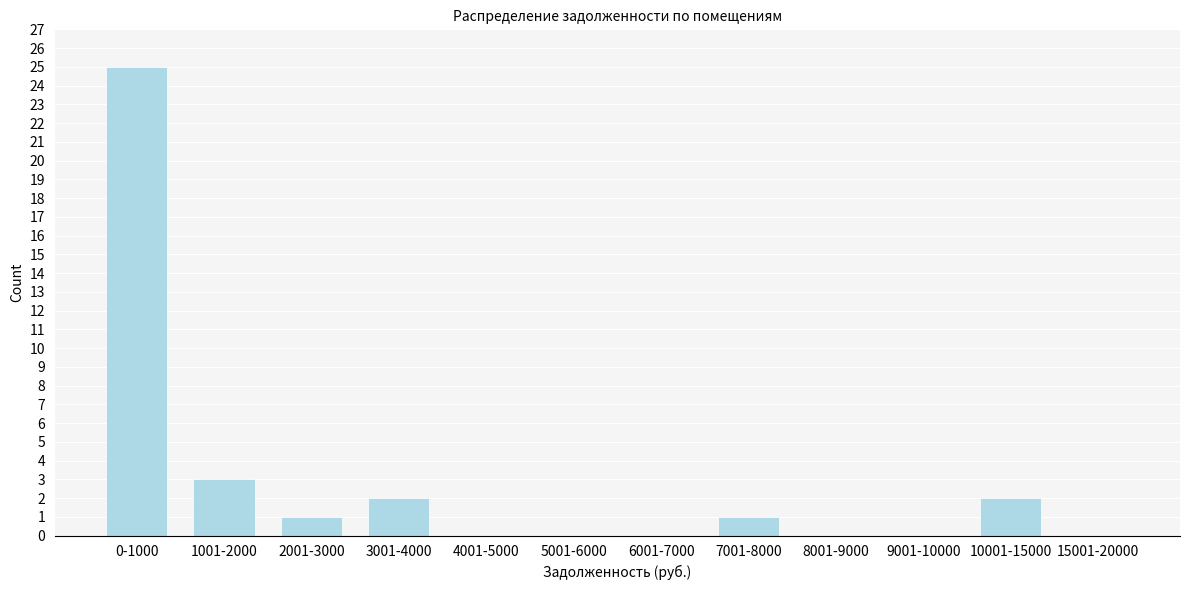

The chart shows a value of 14 at 0-1000. True or false?

False